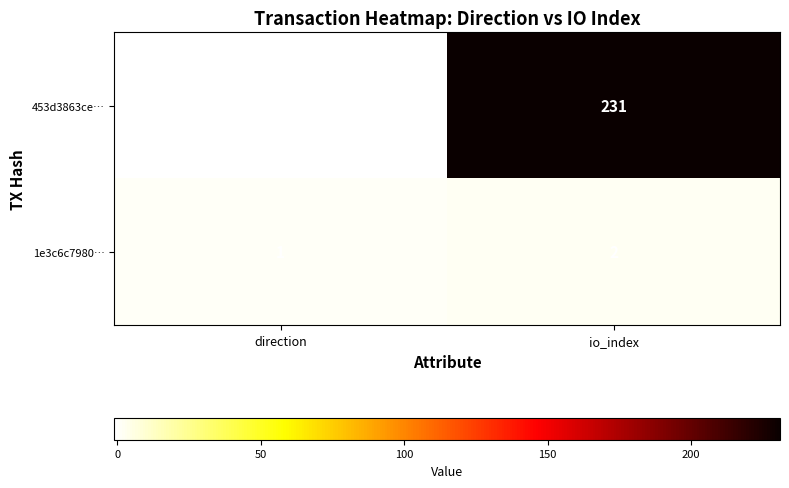

Is it true that 453d3863ce… equals 157 at io_index?

False